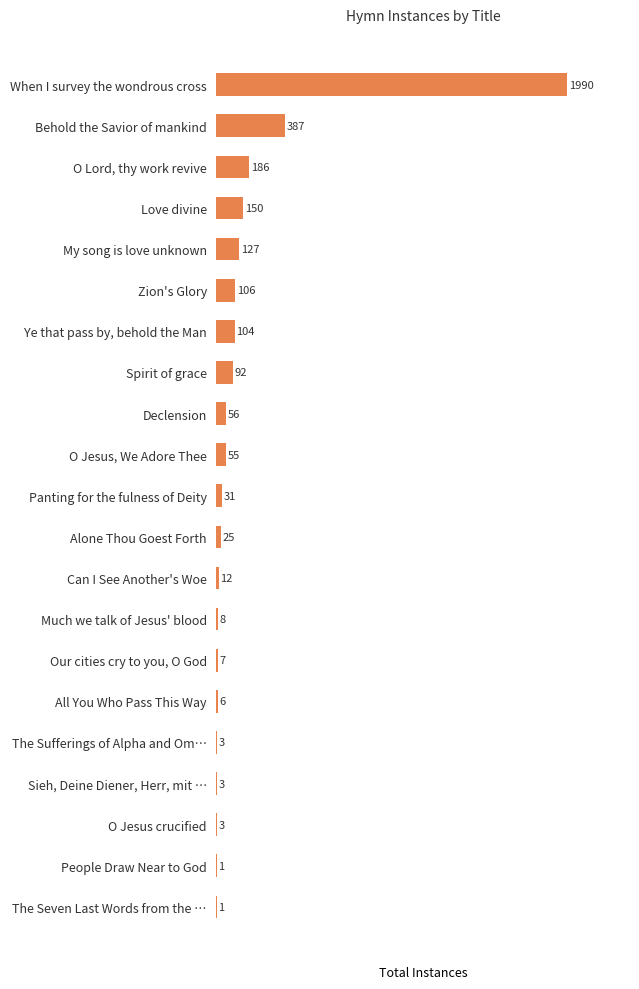

What is the sum of all values?

3353